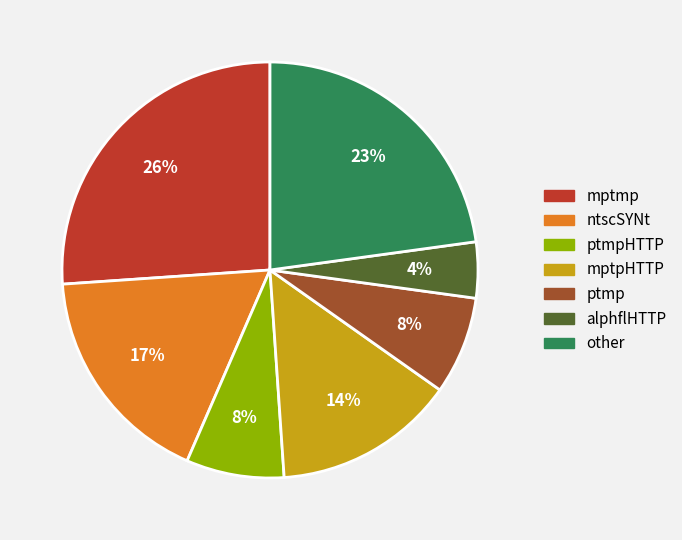

Is there a majority slice in this chart?

No